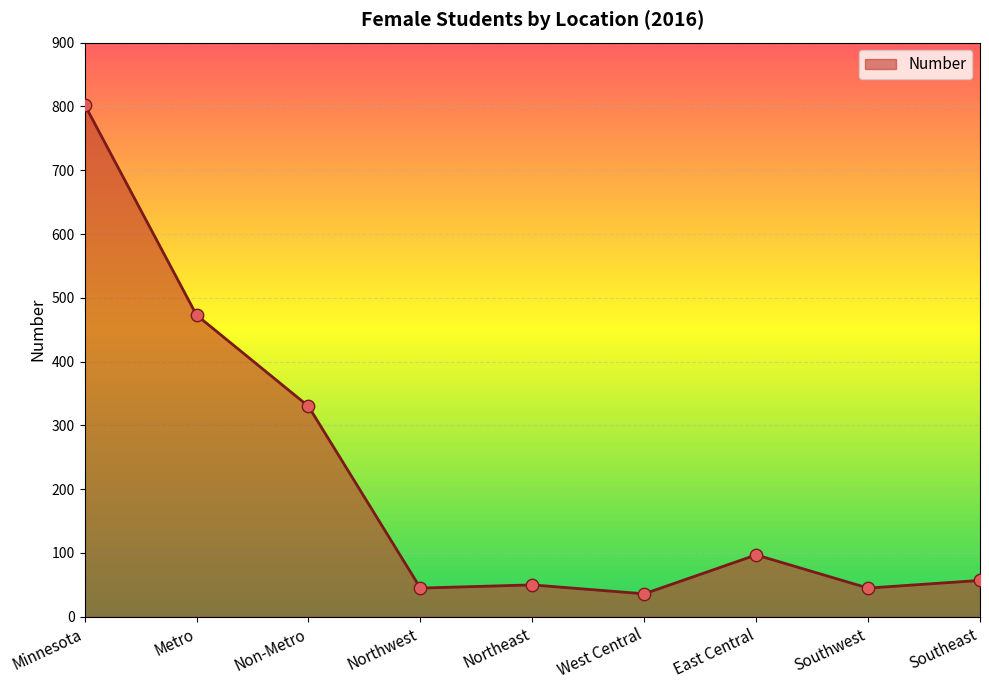

What is the ratio of the value at Northeast to the value at Minnesota?

0.1